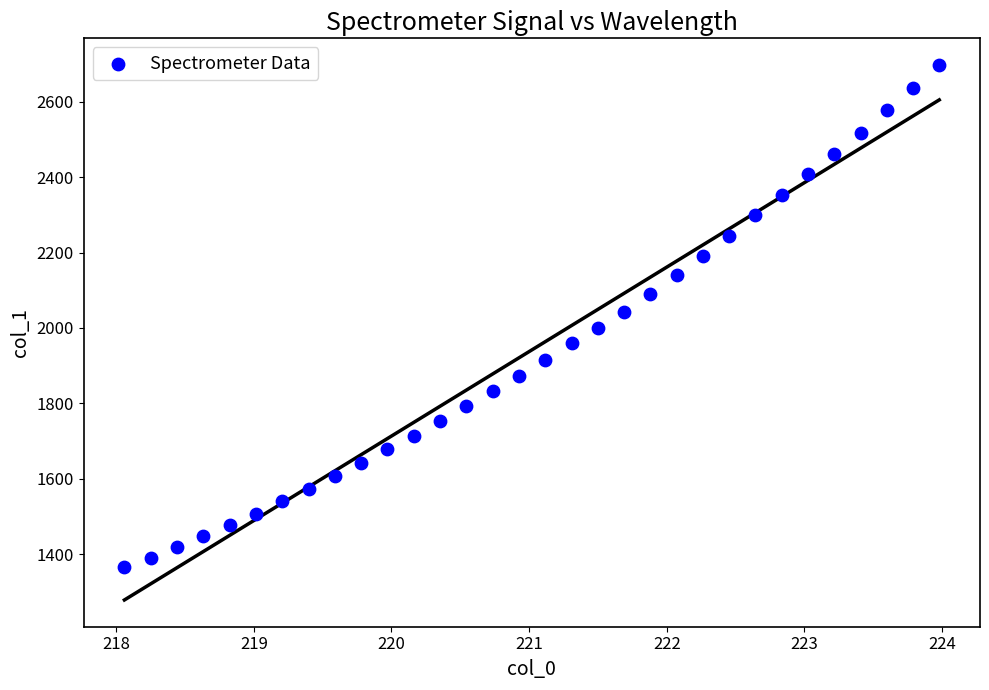

What is the range of X values (max minus min)?

5.9